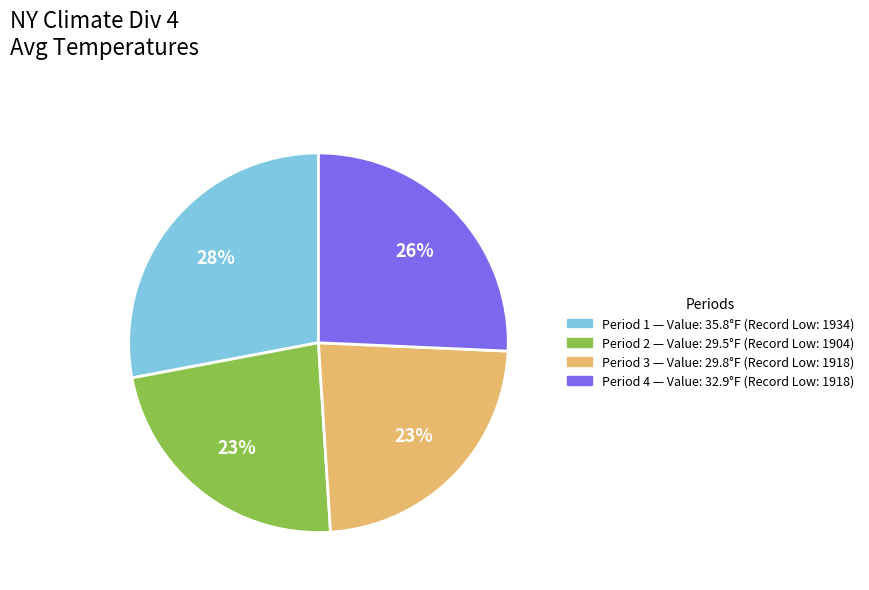

How many slices are in this pie chart?

4